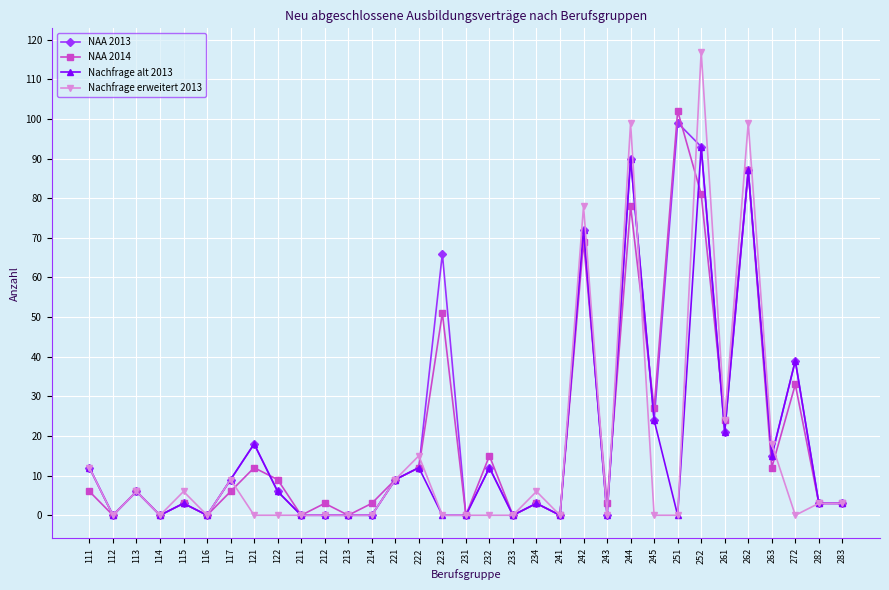

The value of Nachfrage alt 2013 at 212 is -63. True or false?

False